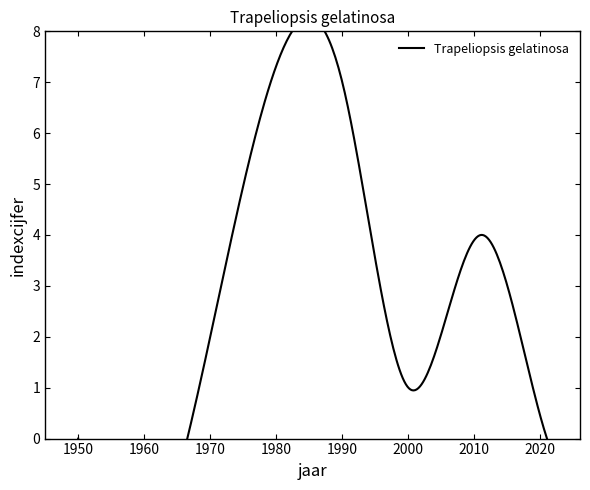

What is the sum of the values at 2000 and 2011?

5